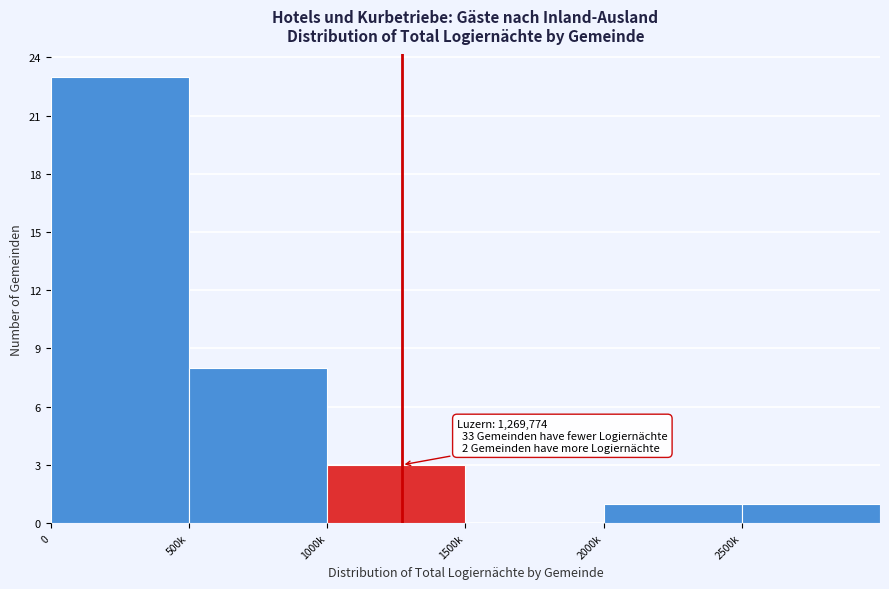

Reading left to right, extract all data points from this chart.

0=23	500k=8	1000k=3	1500k=0	2000k=1	2500k=1